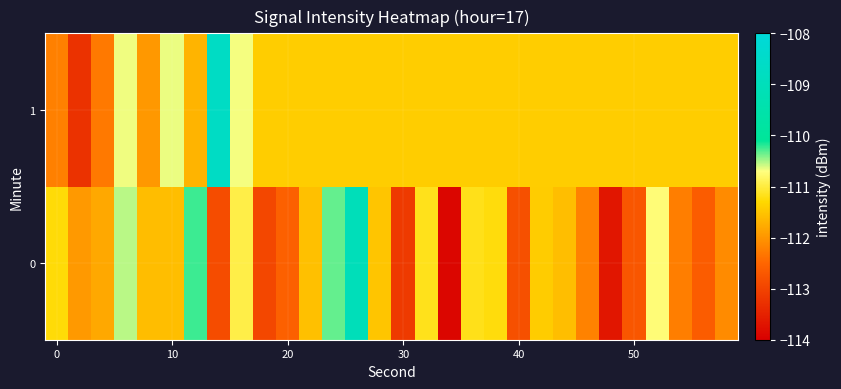

Which series has the largest total across all categories?

1